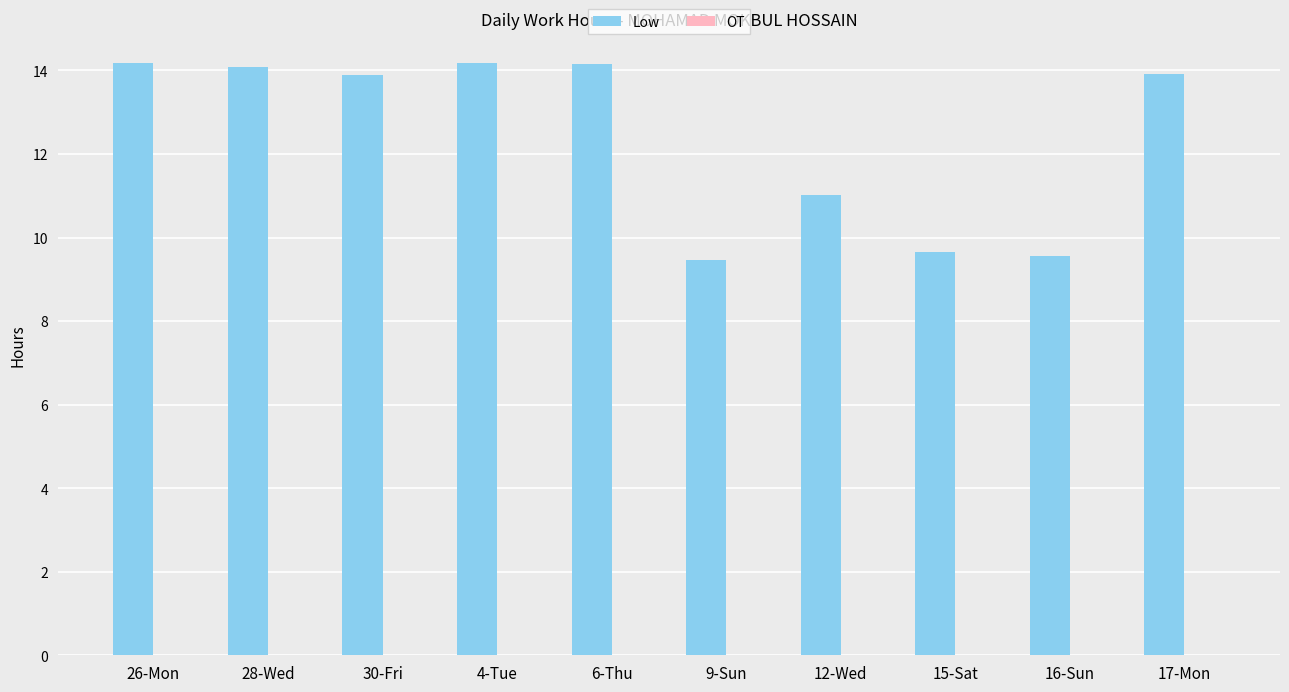

True or false: the data shows 14.1 at 28-Wed.

True